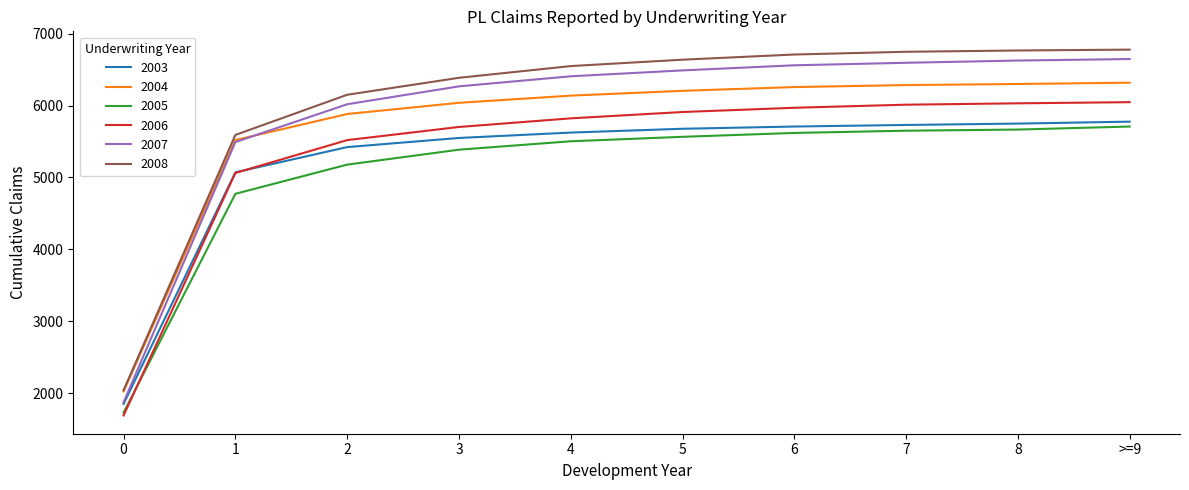

True or false: 2007 and 2008 cross at least once.

False